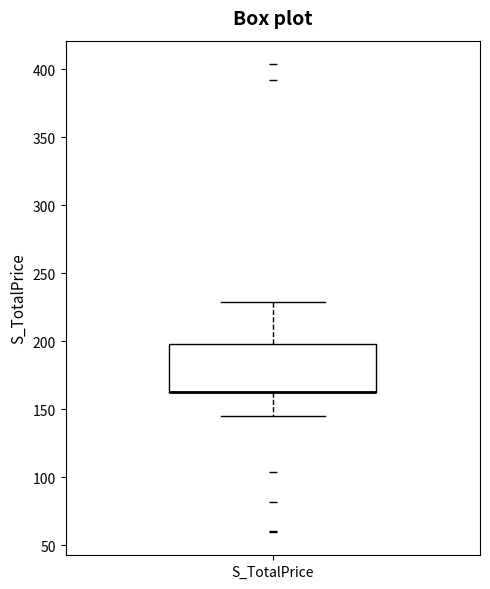

Transcribe this box plot: give where the median line is, the range the box spans, and where the two whiskers end, as read against the y-axis. The values are not printed on the chart, so give them approximately, as read against the axis.

median 165 (drawn on the box's lower edge), box 165 to 200, whiskers 145 to 230